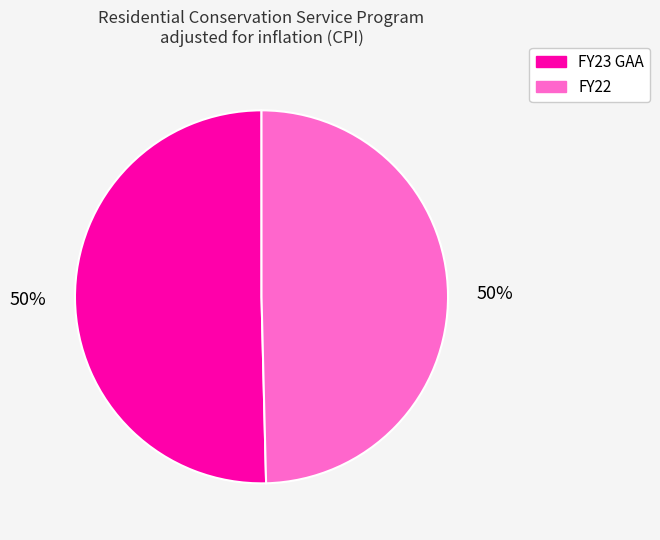

True or false: FY22 accounts for 38% of the total.

False